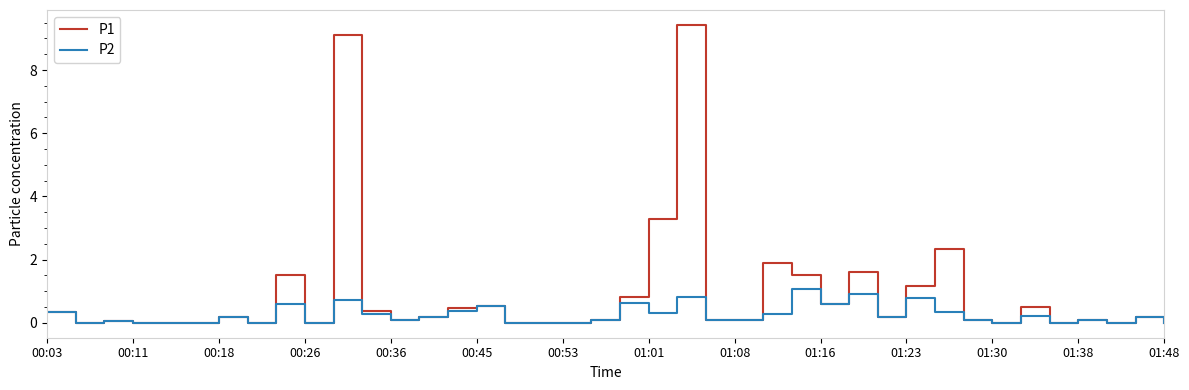

List the series in order of their overall mean, highest first.

P1, P2